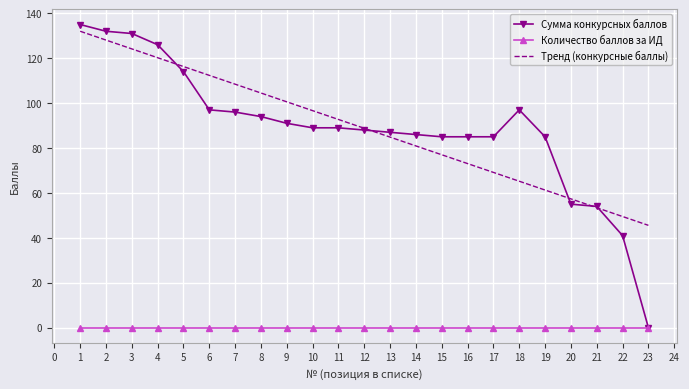

Rank the categories by value from lowest to highest.

23, 22, 21, 20, 15, 16, 17, 19, 14, 13, 12, 10, 11, 9, 8, 7, 6, 18, 5, 4, 3, 2, 1